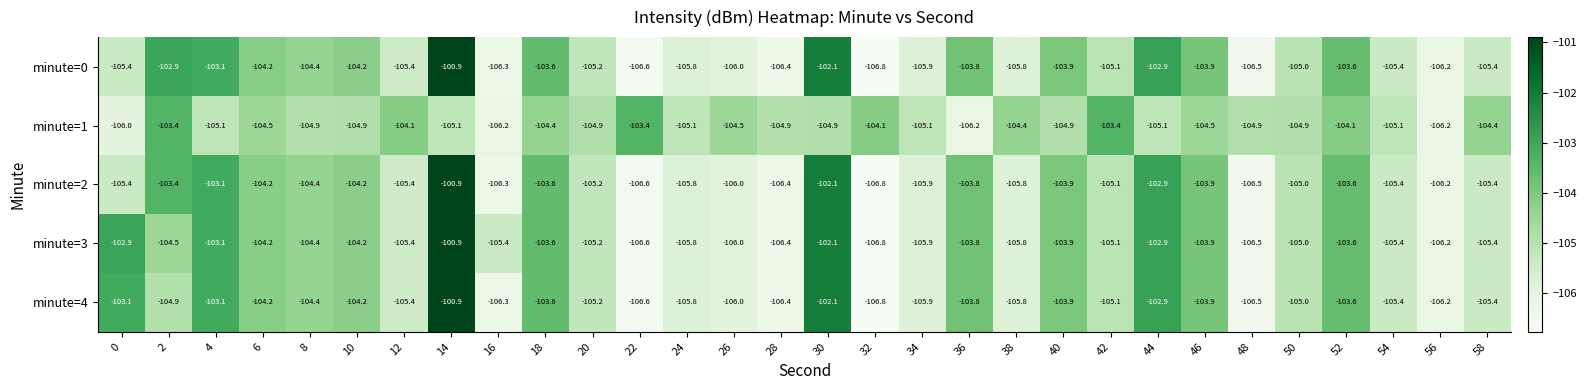

What is the spread (max minus min) of values at 30?

2.8